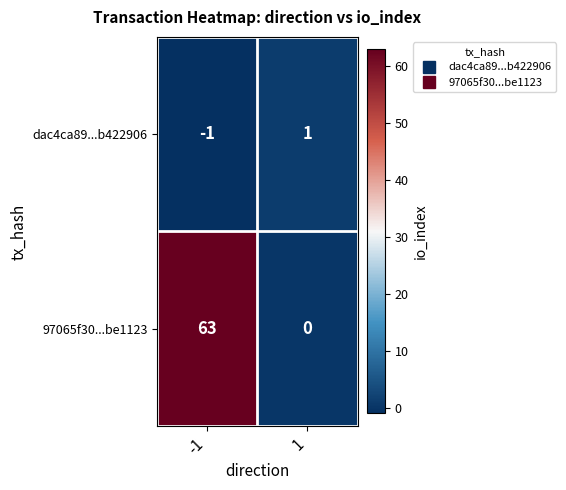

How many series are shown in this chart?

2